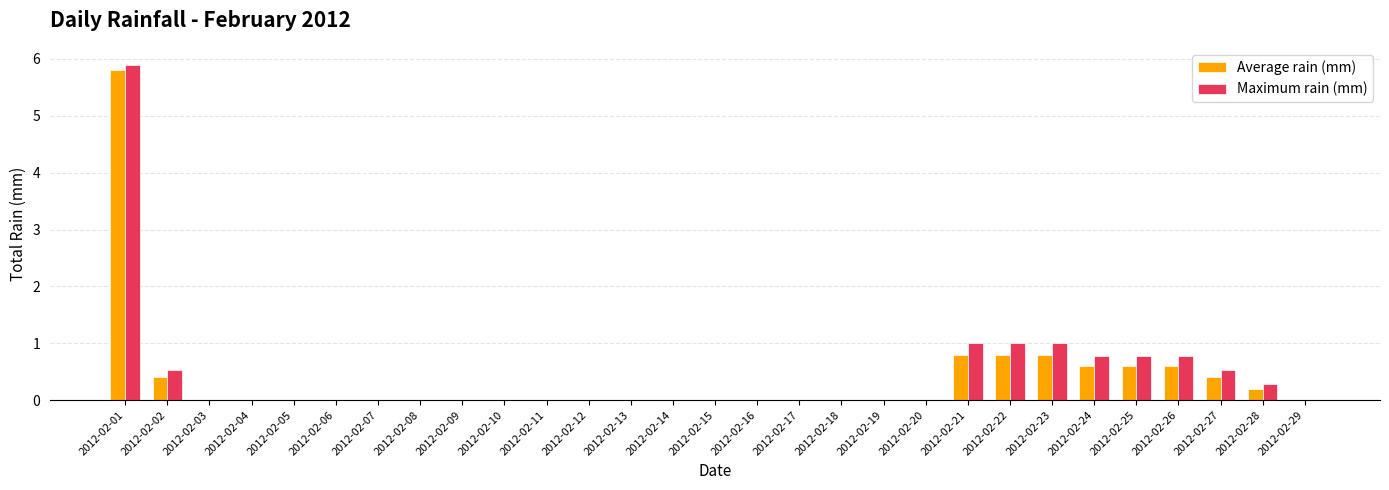

True or false: Average rain (mm) has a value of 2.9 at 2012-02-15.

False